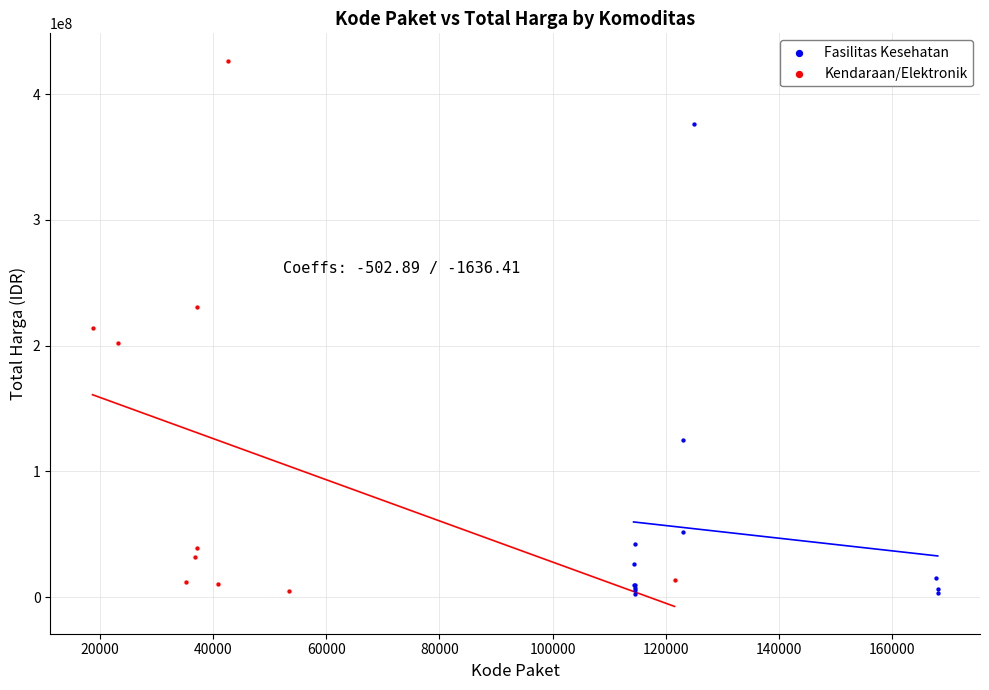

Which series has the largest Y range (max minus min)?

Kendaraan/Elektronik